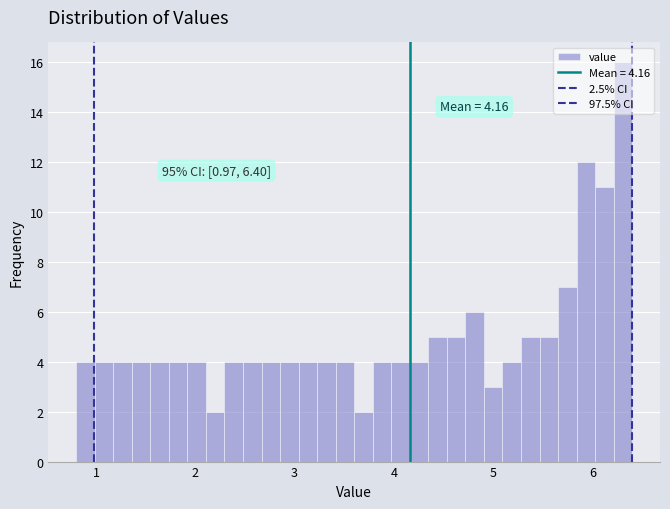

Around what value on the x-axis is the tallest bar? Give the approximate position of its centre, as read against the axis.

6.3